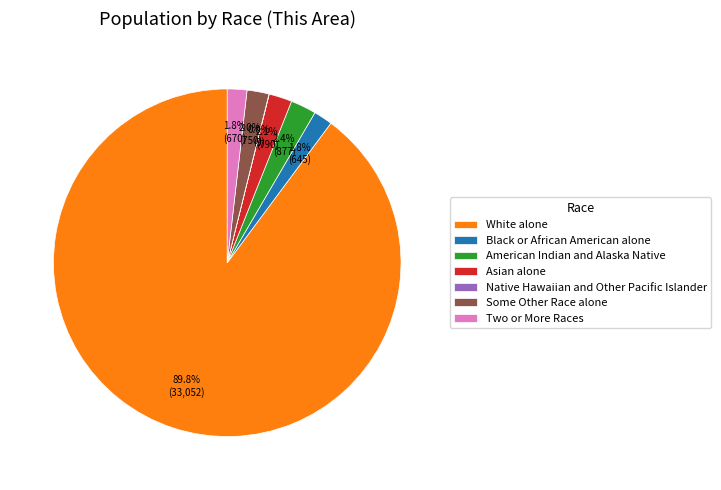

Do American Indian and Alaska Native and Asian alone together represent more than half of the pie?

No